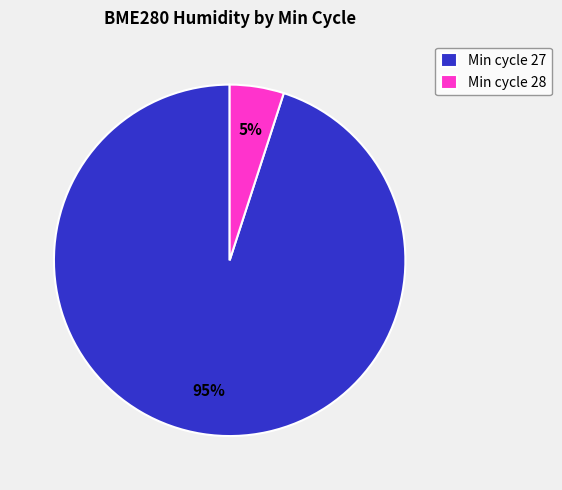

Is there a majority slice in this chart?

Yes